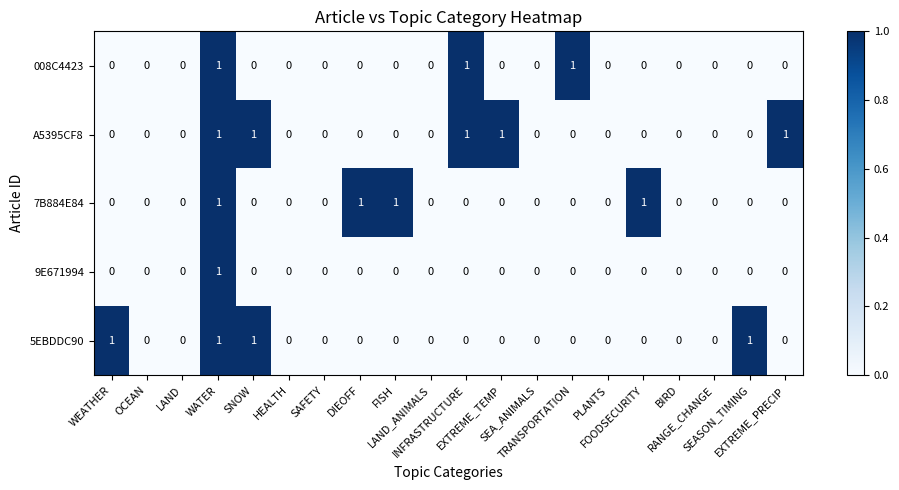

Count the 5EBDDC90 values in the range 0 to 1.

20